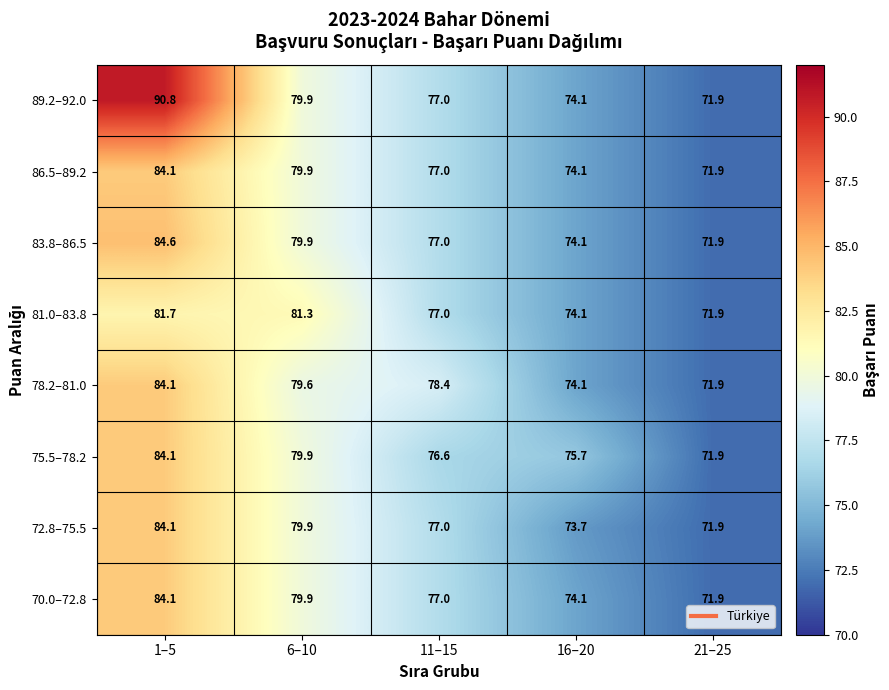

What is the maximum value for 86.5–89.2?

84.1